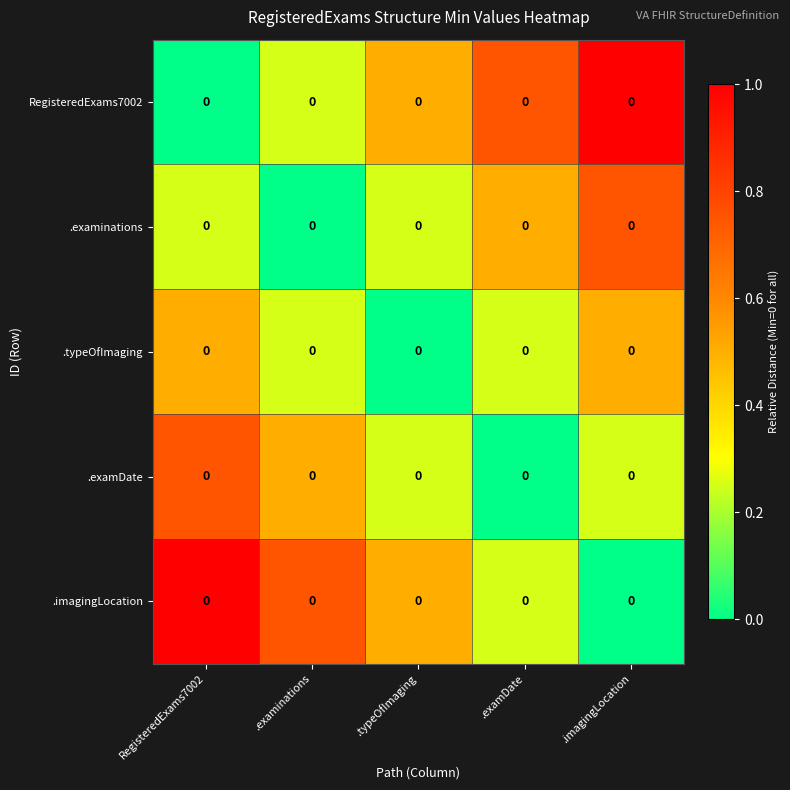

How many data points does each series have?

5